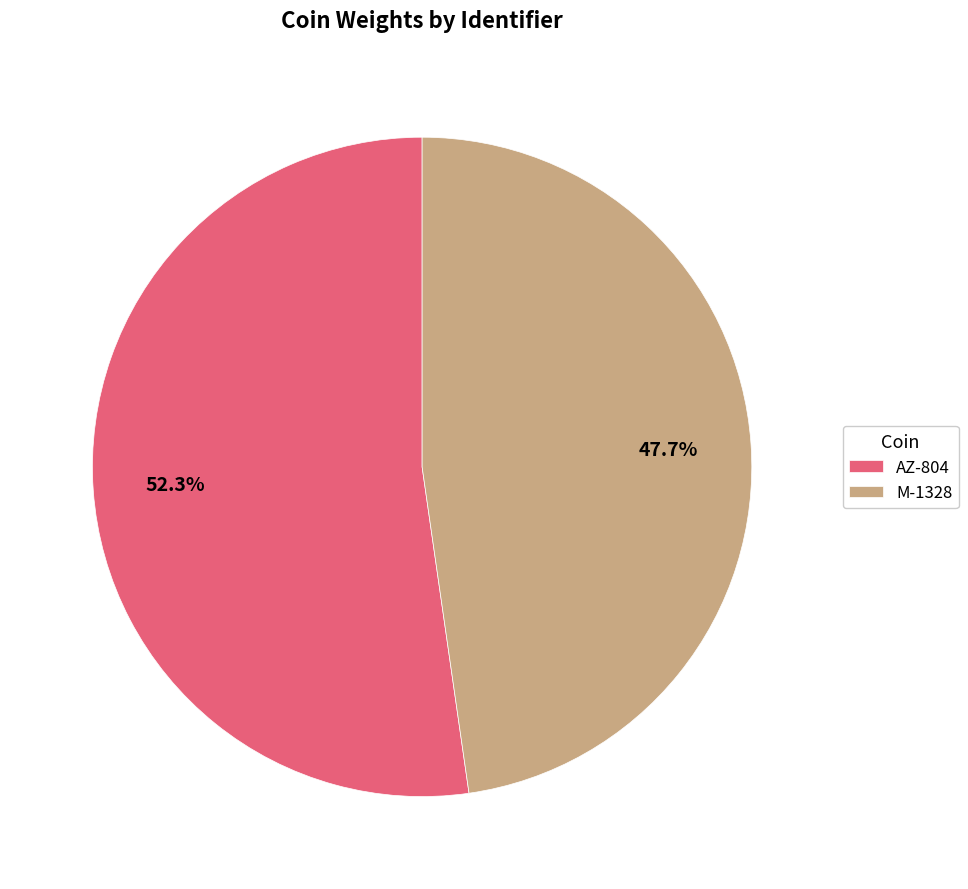

To the nearest percent, what portion does M-1328 represent?

48%